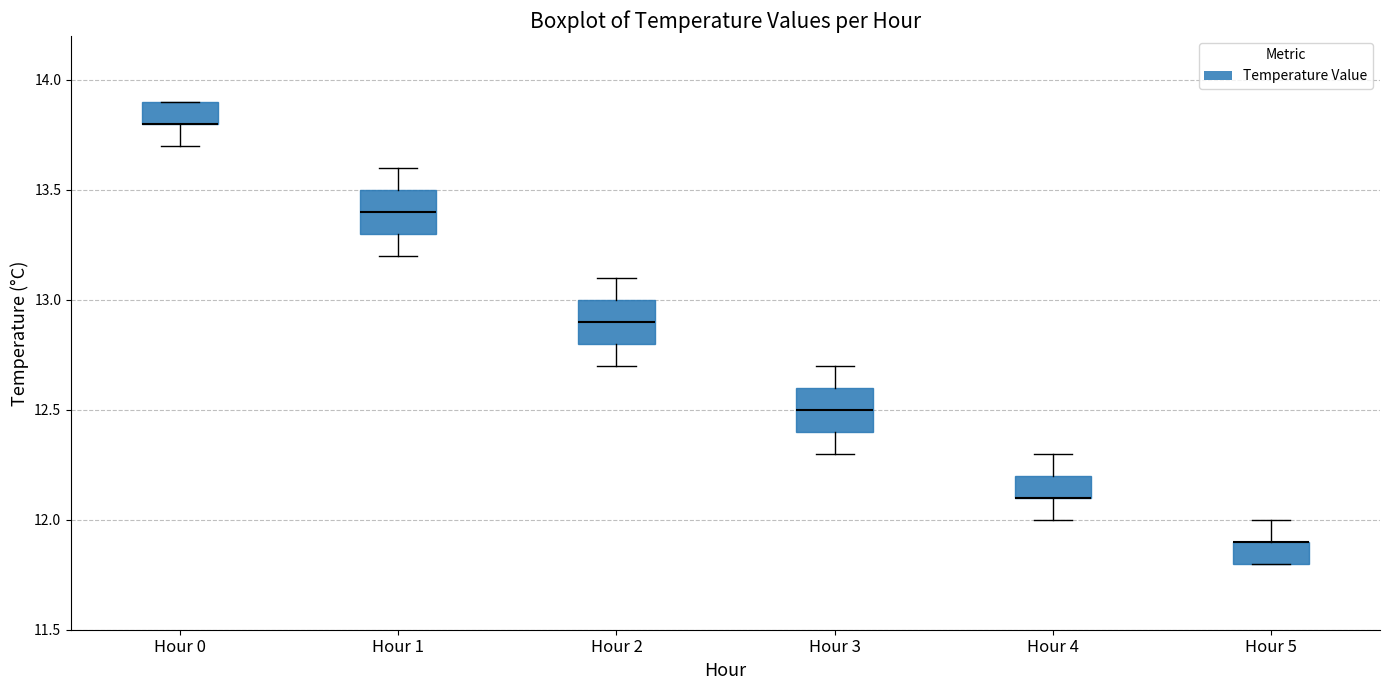

Reading left to right, read every box against the y-axis: the position of its median line, the range the box covers, and the ends of its whiskers. The values are not printed on the chart, so give them approximately, as read against the axis.

Hour 0: median 13.8 (drawn on the box's lower edge), box 13.8 to 13.9, whiskers 13.7 to 13.9
Hour 1: median 13.4, box 13.3 to 13.5, whiskers 13.2 to 13.6
Hour 2: median 12.9, box 12.8 to 13.0, whiskers 12.7 to 13.1
Hour 3: median 12.5, box 12.4 to 12.6, whiskers 12.3 to 12.7
Hour 4: median 12.1 (drawn on the box's lower edge), box 12.1 to 12.2, whiskers 12.0 to 12.3
Hour 5: median 11.9 (drawn on the box's upper edge), box 11.8 to 11.9, whiskers 11.8 to 12.0